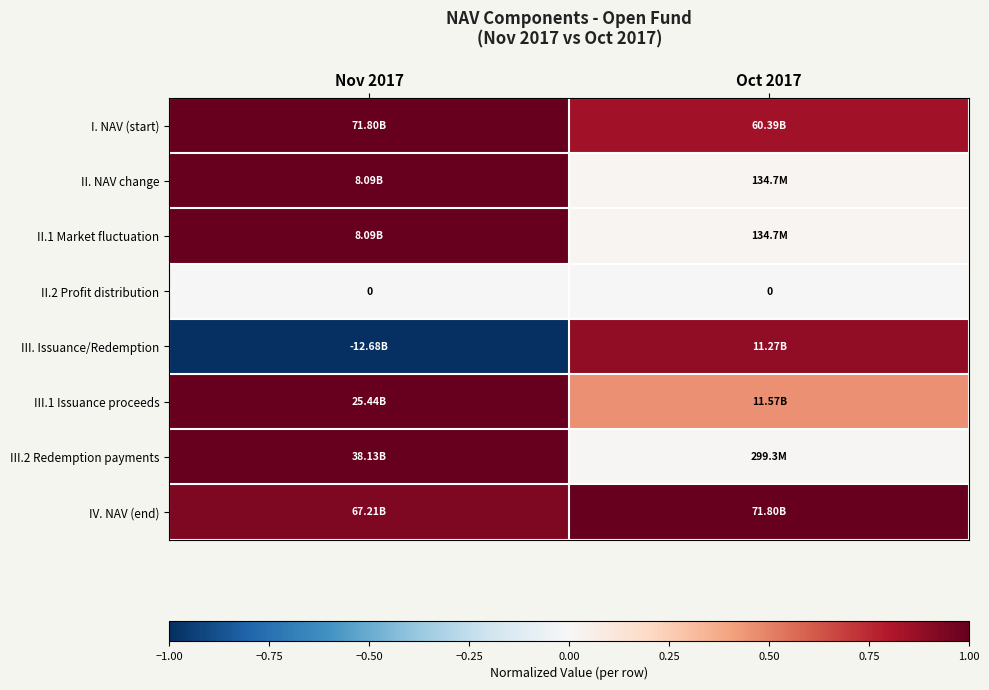

What is the difference between the IV. NAV (end) values at Oct 2017 and Nov 2017?

0.1